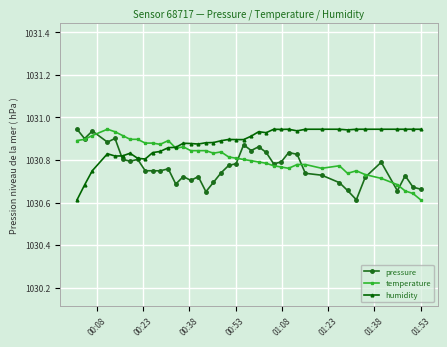

At how many categories does at least one series exceed 1030?

40